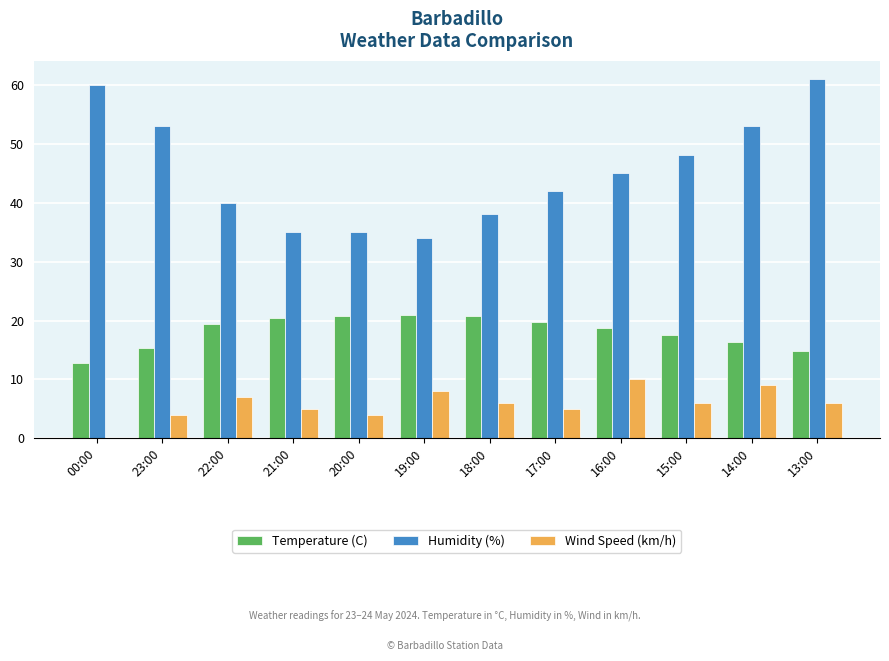

Is it true that Temperature (C) equals 24.8 at 15:00?

False